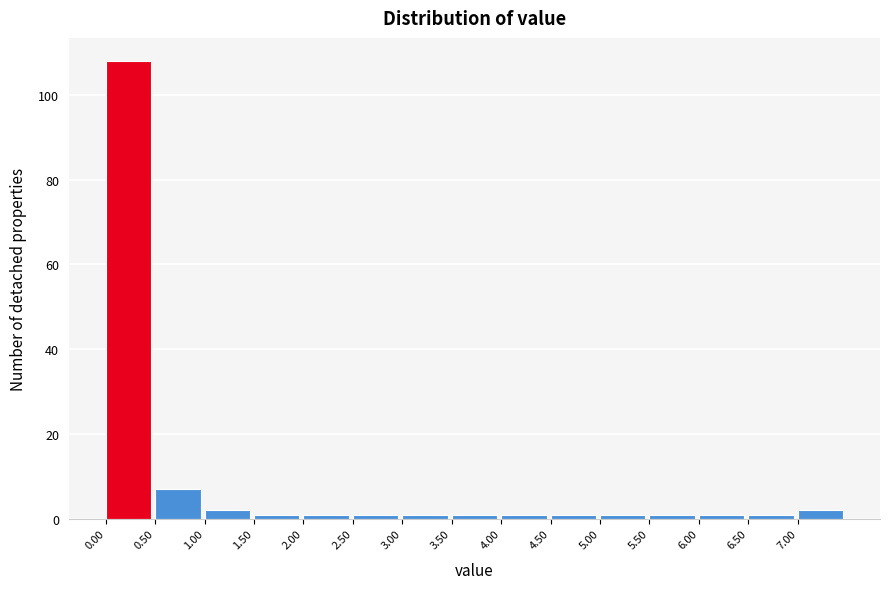

Reading left to right, transcribe this chart: for each bar, give the range it covers on the x-axis and its height. The values are not printed on the chart, so give them approximately, as read against the axis.

0.0 to 0.5: 108
0.5 to 1.0: 8
1.0 to 1.5: 2
1.5 to 2.0: under 2
2.0 to 2.5: under 2
2.5 to 3.0: under 2
3.0 to 3.5: under 2
3.5 to 4.0: under 2
4.0 to 4.5: under 2
4.5 to 5.0: under 2
5.0 to 5.5: under 2
5.5 to 6.0: under 2
6.0 to 6.5: under 2
6.5 to 7.0: under 2
7.0 to 7.5: 2